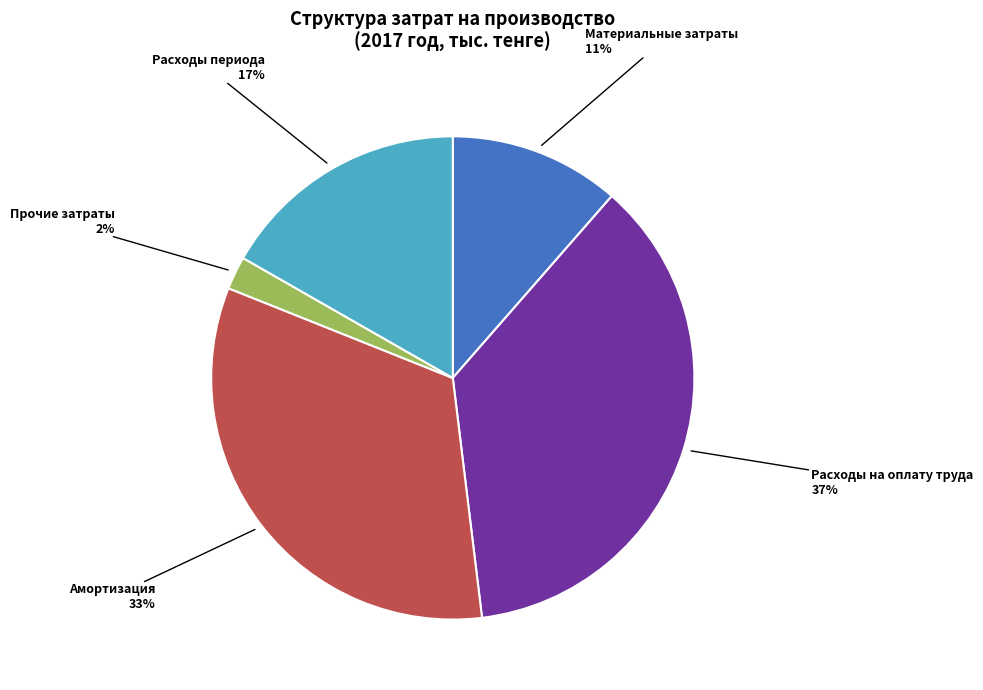

Which category has the smallest portion of the pie?

Прочие затраты